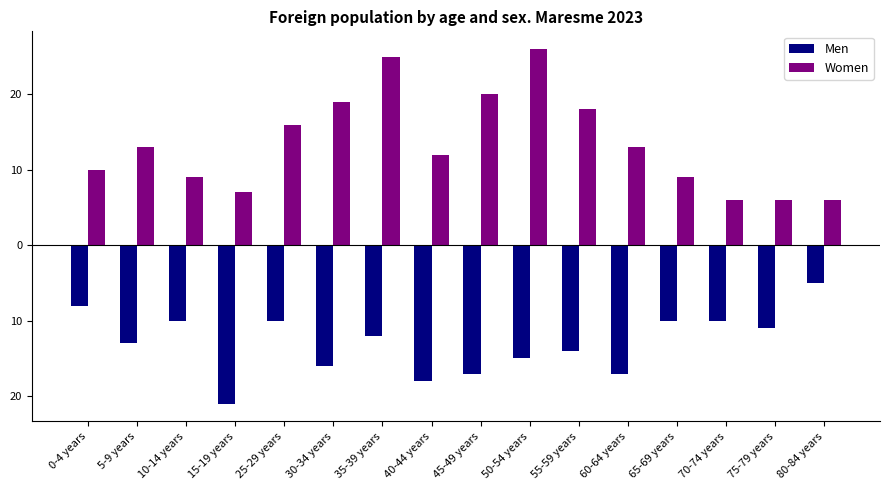

What are all the series names shown in the legend?

Men, Women